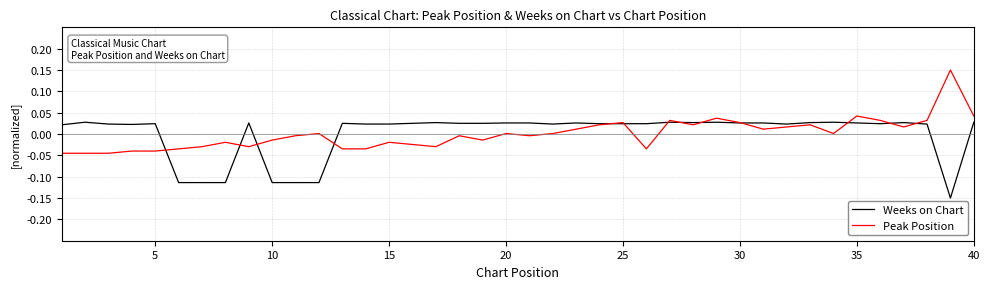

List the series in order of their peak value, lowest first.

Weeks on Chart, Peak Position